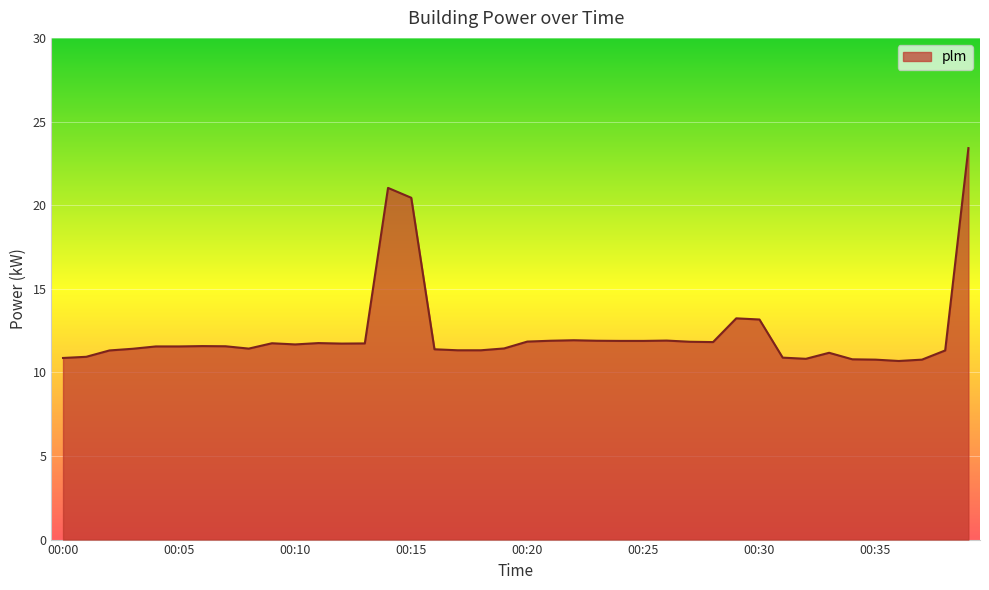

What is the minimum value shown in the chart?

10.7